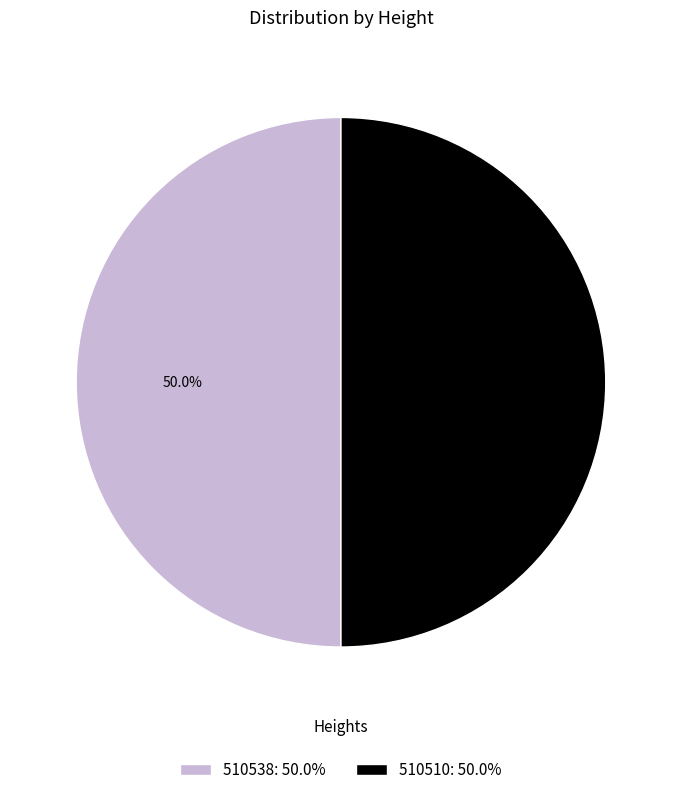

Is the sum of 510510: 50.0% and 510538: 50.0% greater than half?

Yes